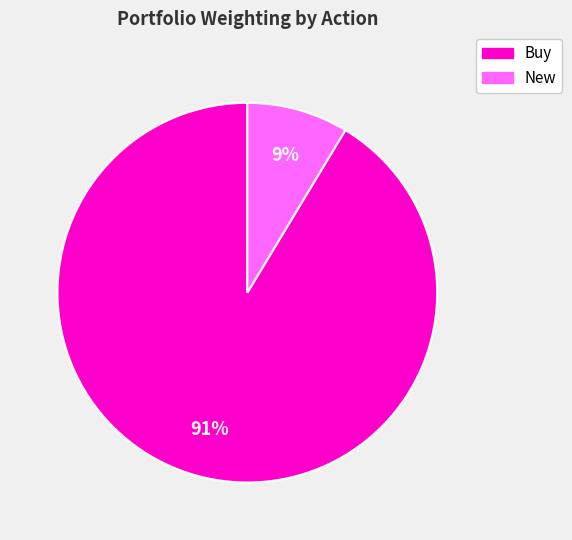

To the nearest percent, what is the average slice percentage?

50%